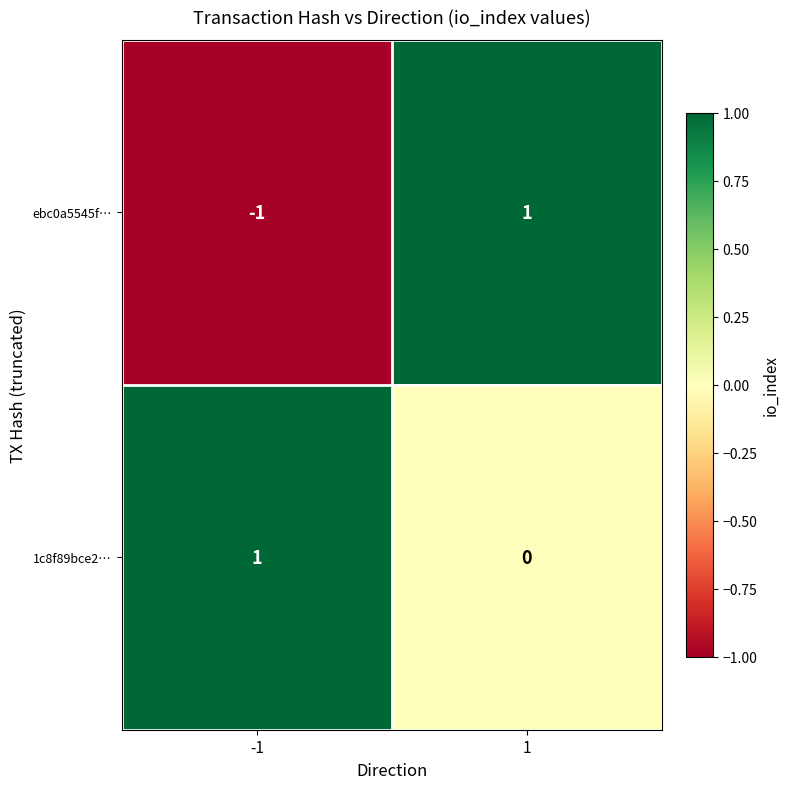

Rank the series at -1 from highest to lowest value.

1c8f89bce2…, ebc0a5545f…